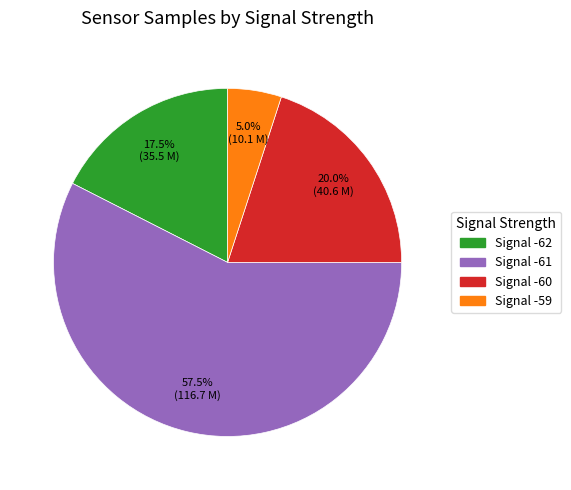

Is there a majority slice in this chart?

Yes